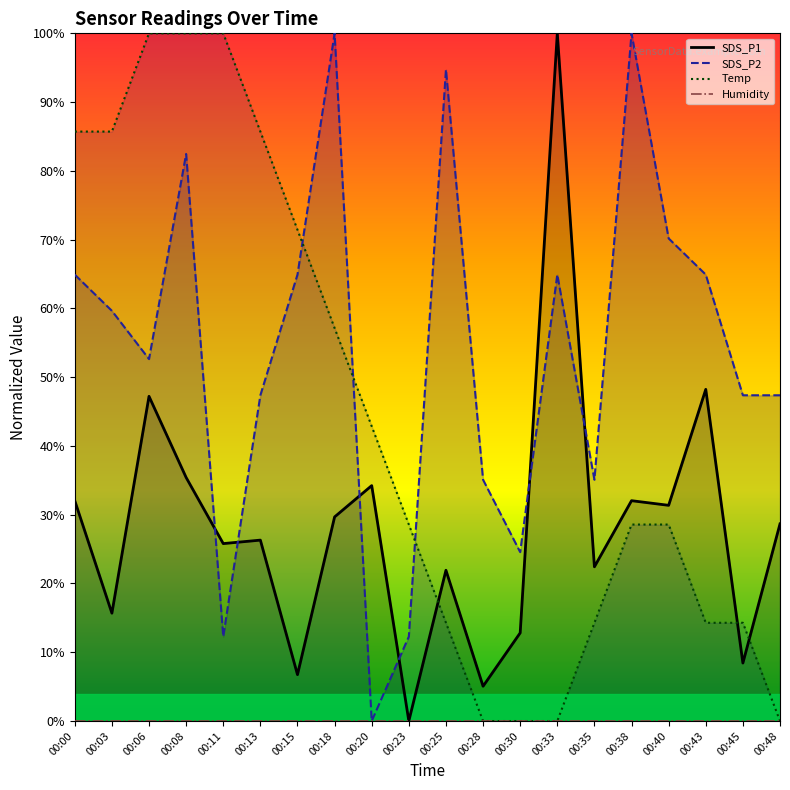

How many data points does each series have?

20